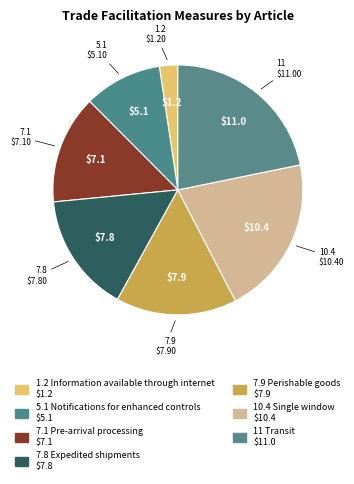

Which category has the biggest portion of the pie?

11 Transit